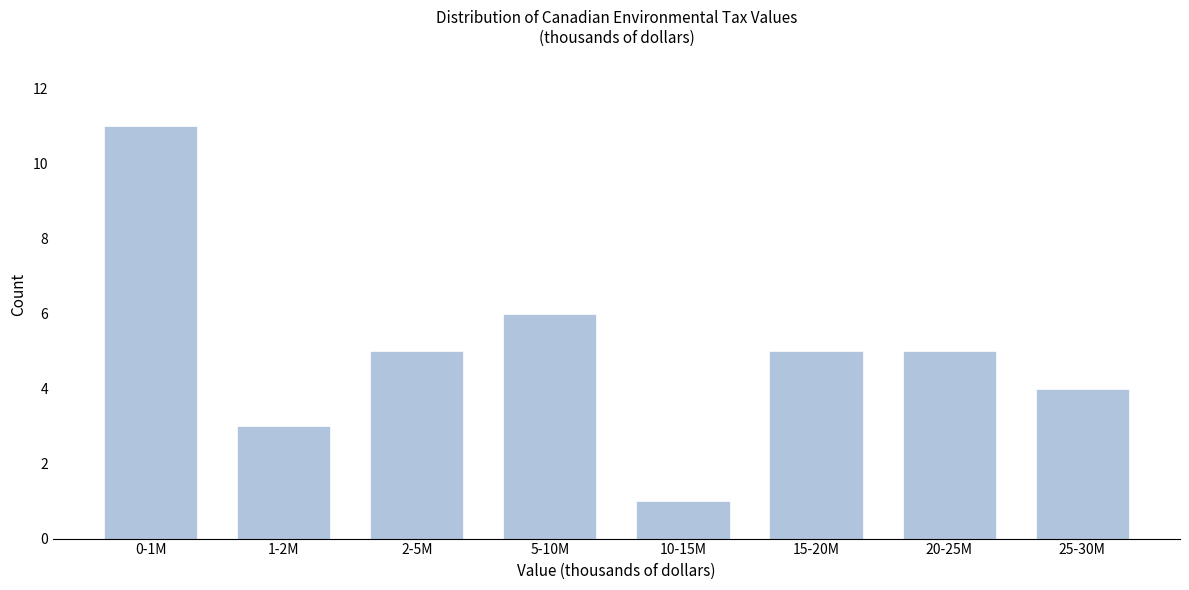

Reading right to left, extract all data points from this chart.

25-30M=4	20-25M=5	15-20M=5	10-15M=1	5-10M=6	2-5M=5	1-2M=3	0-1M=11